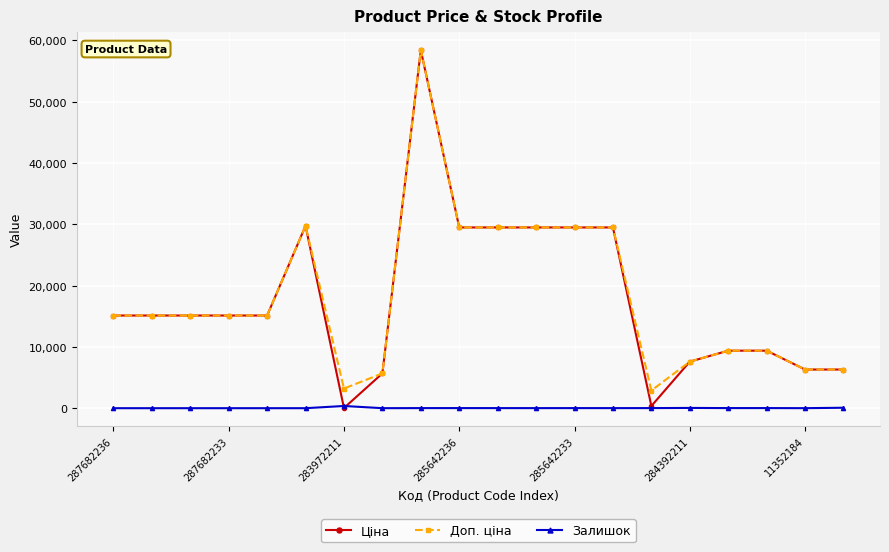

Which series has the largest range (max minus min)?

Ціна